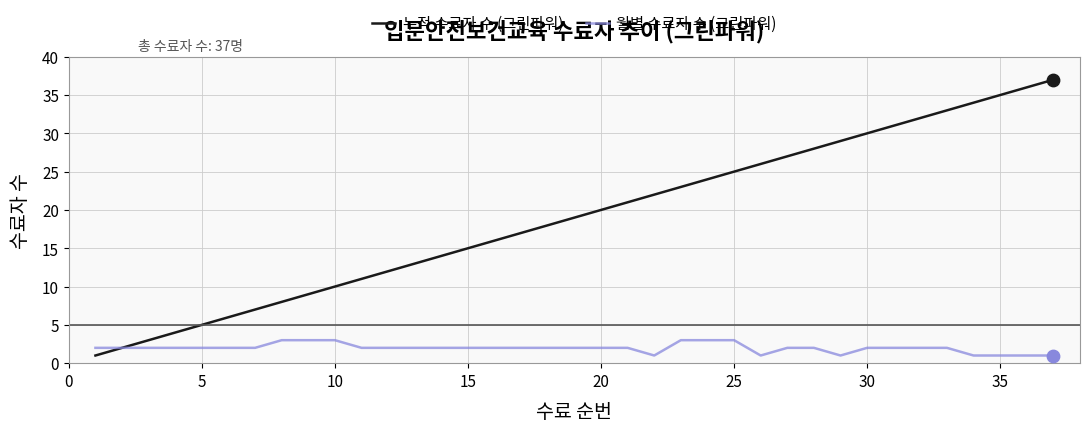

What are all the series names shown in the legend?

누적 수료자 수 (그린파워), 월별 수료자 수 (그린파워)